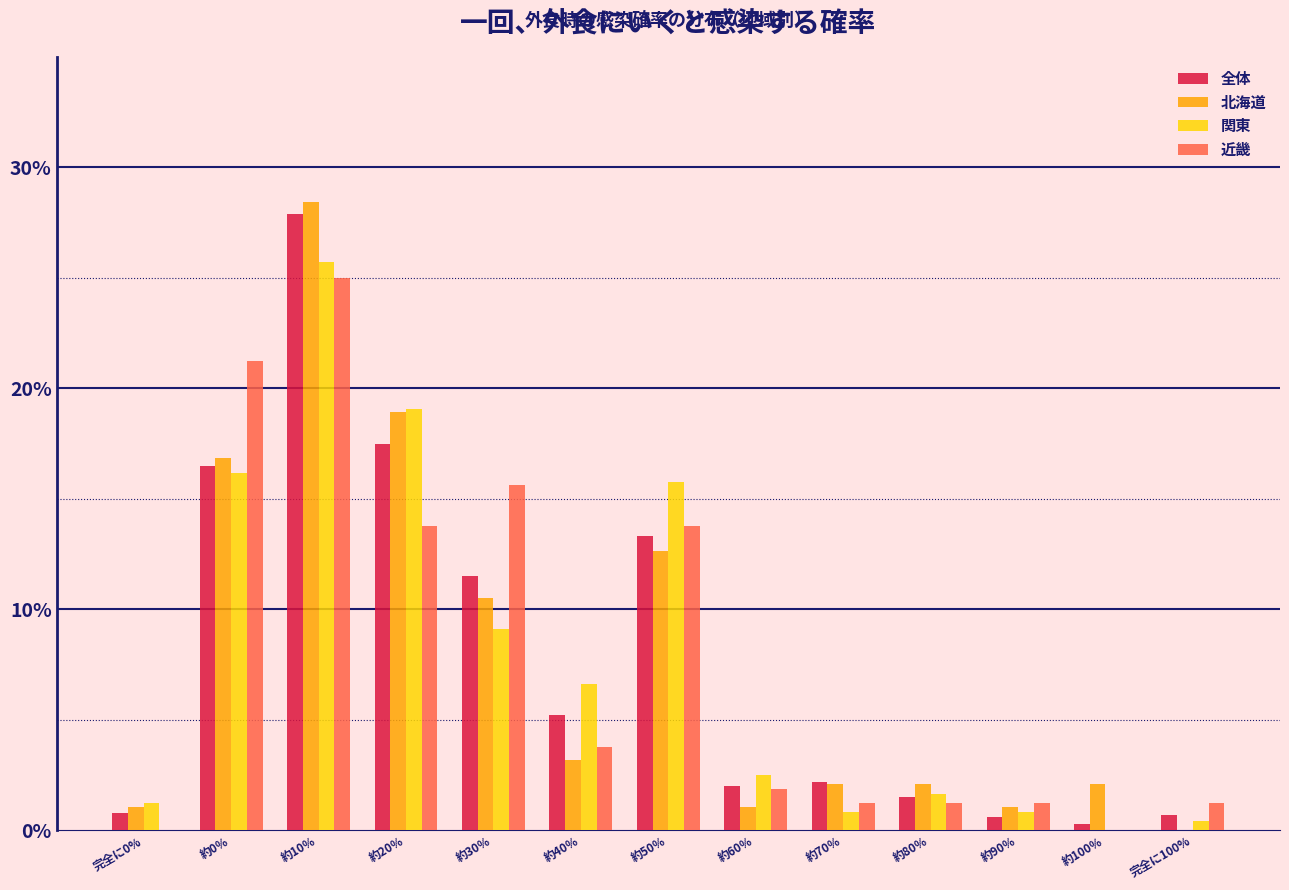

Read the 全体 value at 約60％.

2.0